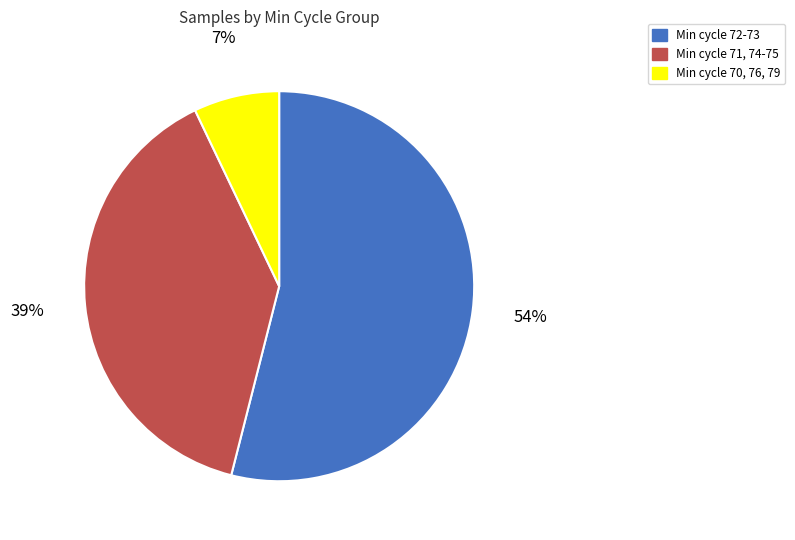

Is it true that Min cycle 70, 76, 79 is 13% of the pie?

False